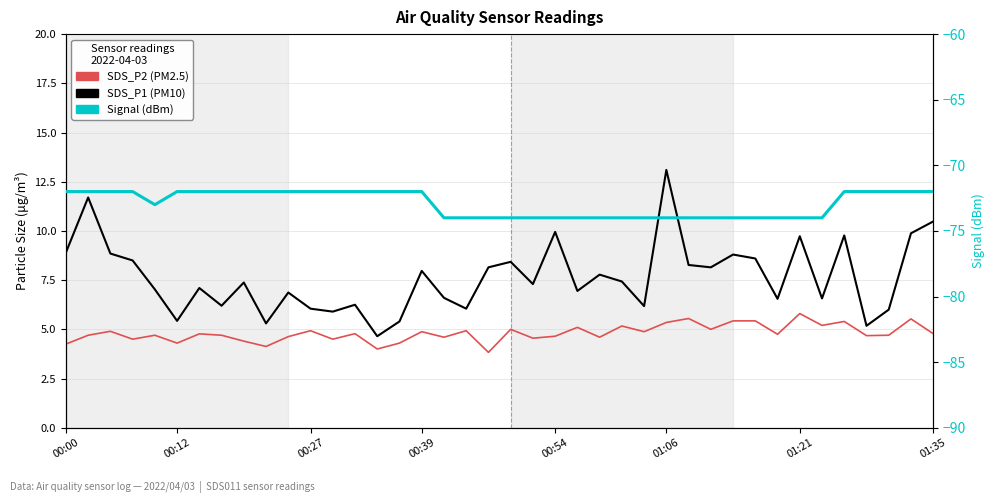

What is the sum of the SDS_P1 values at 36 and 00:12?

16.9